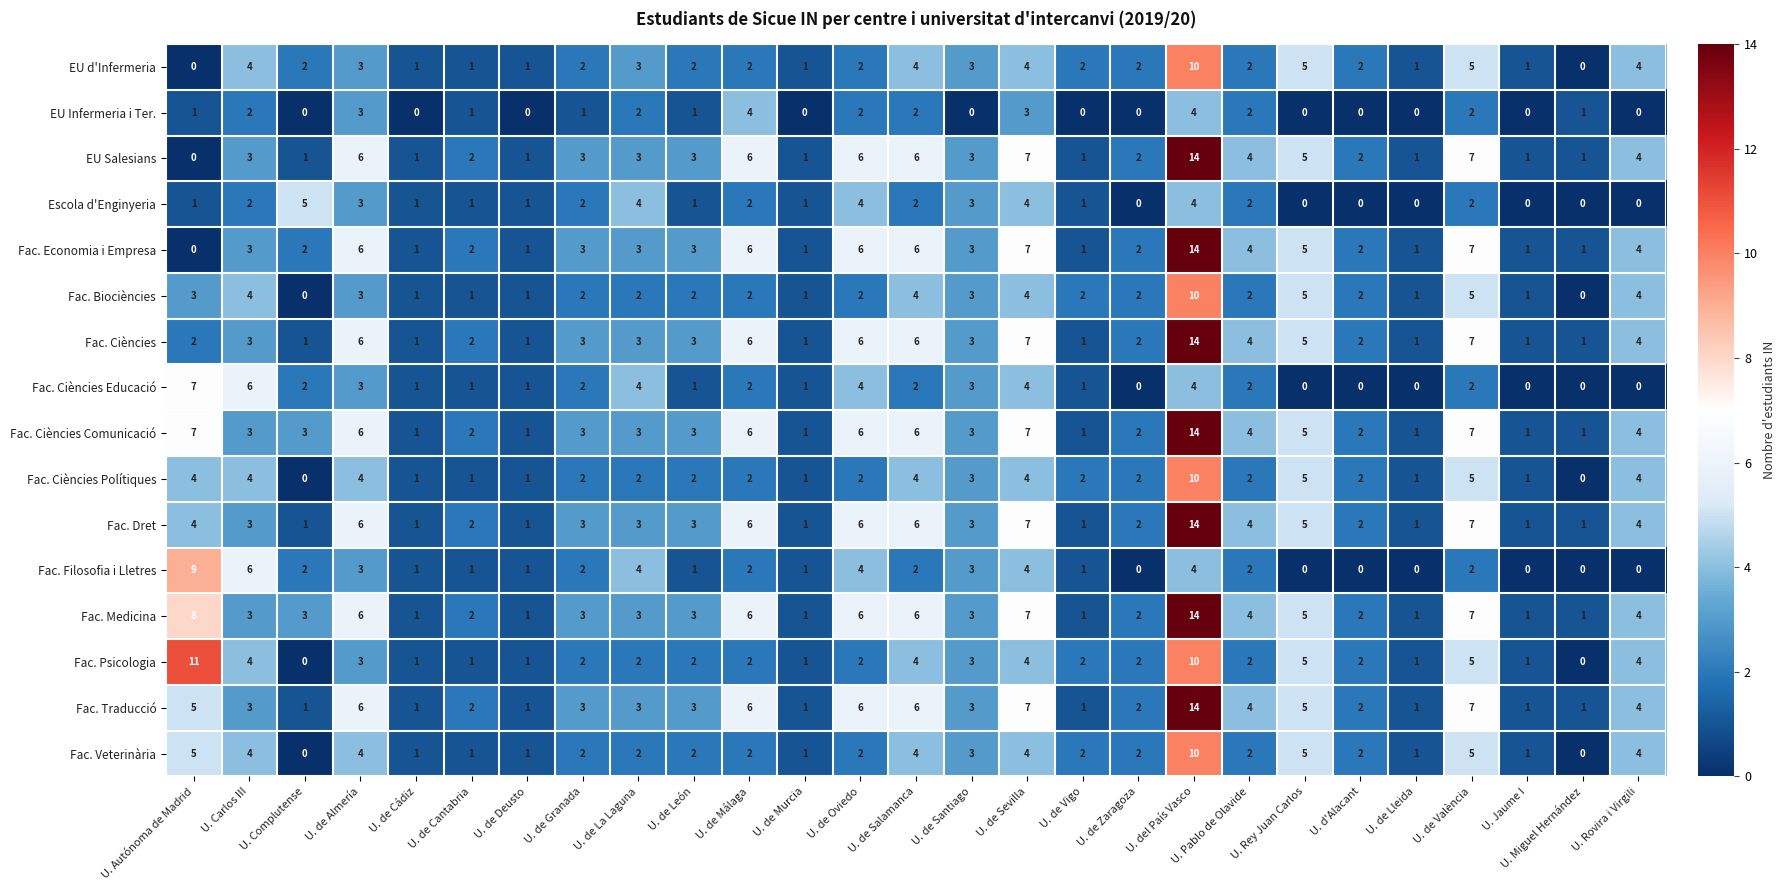

What is the difference between the maximum and minimum values in the EU d'Infermeria series?

10